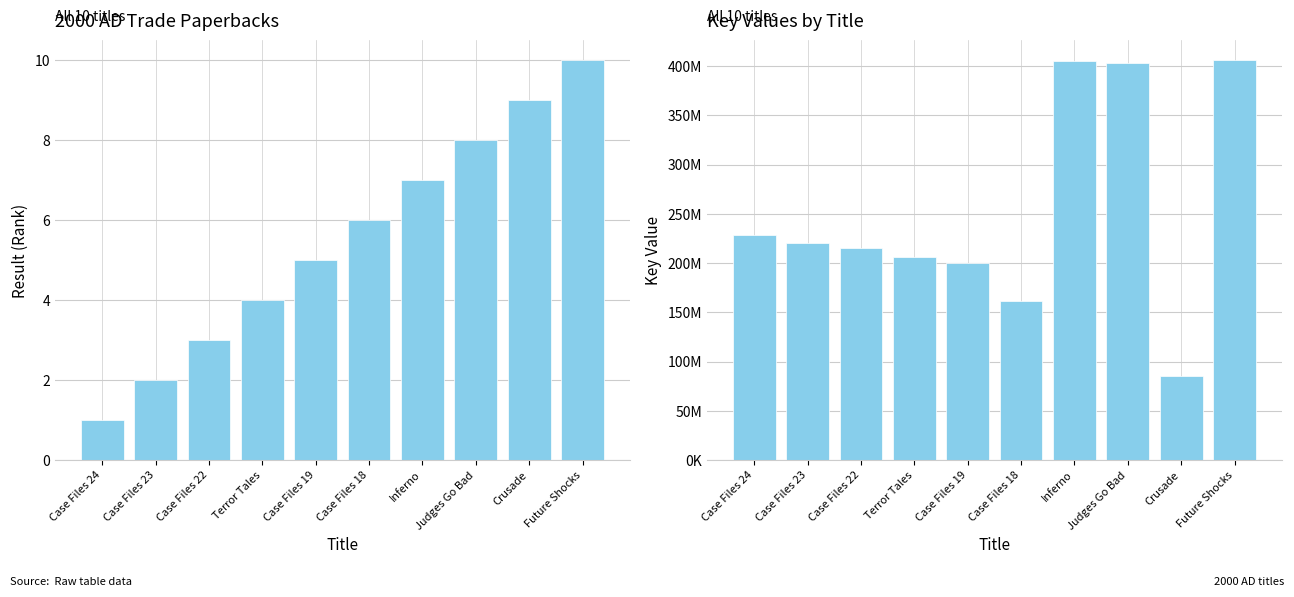

Which series has the widest spread of values?

Key